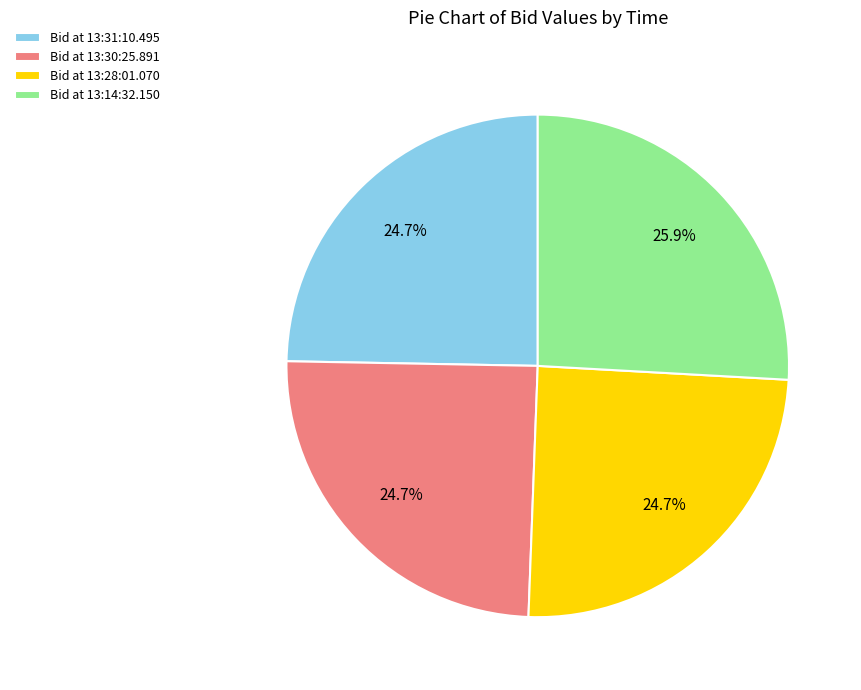

How many slices are in this pie chart?

4